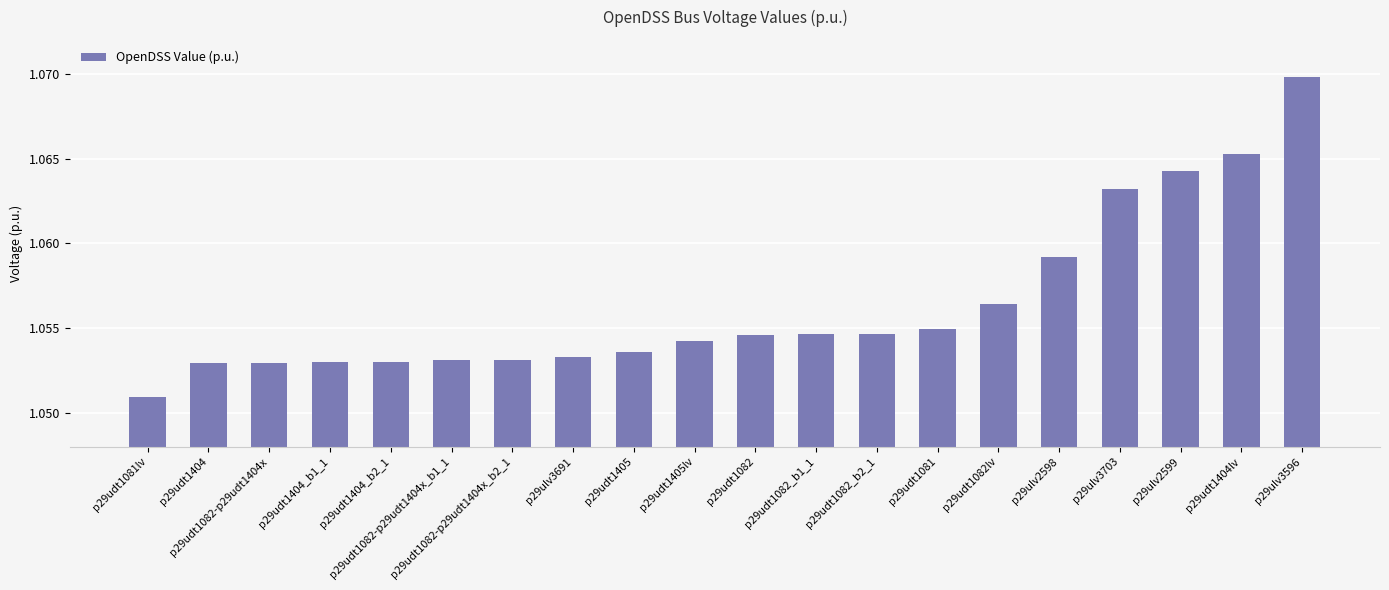

Which has a higher value, p29udt1082 or p29udt1404lv?

p29udt1404lv